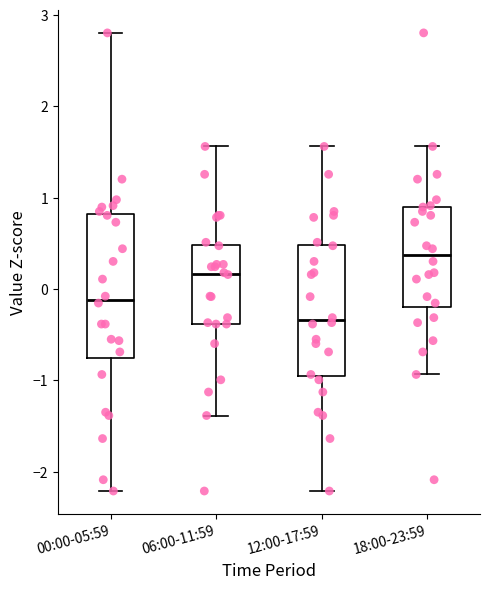

Reading left to right, transcribe this box plot: for each box, give where its median line is, the range the box spans, and where its two whiskers end, as read against the y-axis. The values are not printed on the chart, so give them approximately, as read against the axis.

00:00-05:59: median -0.1, box -0.8 to 0.8, whiskers -2.2 to 2.8
06:00-11:59: median 0.2, box -0.4 to 0.5, whiskers -1.4 to 1.6
12:00-17:59: median -0.3, box -0.9 to 0.5, whiskers -2.2 to 1.6
18:00-23:59: median 0.4, box -0.2 to 0.9, whiskers -0.9 to 1.6